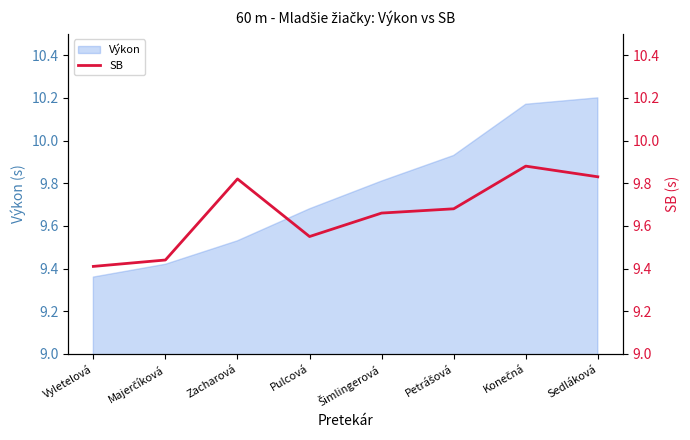

Which category has the lowest value in the Výkon series?

Vyletelová